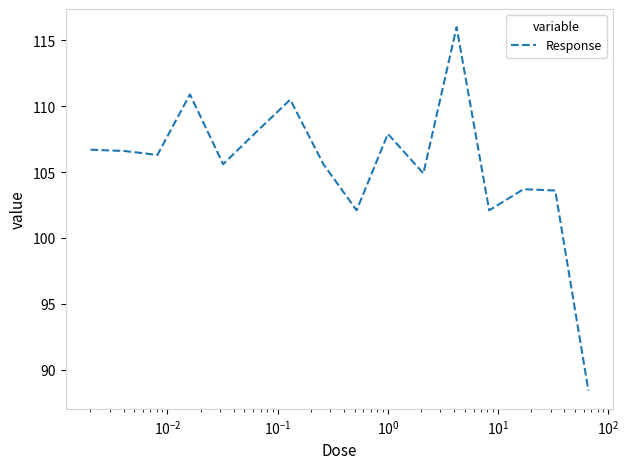

What is the minimum value shown in the chart?

88.4